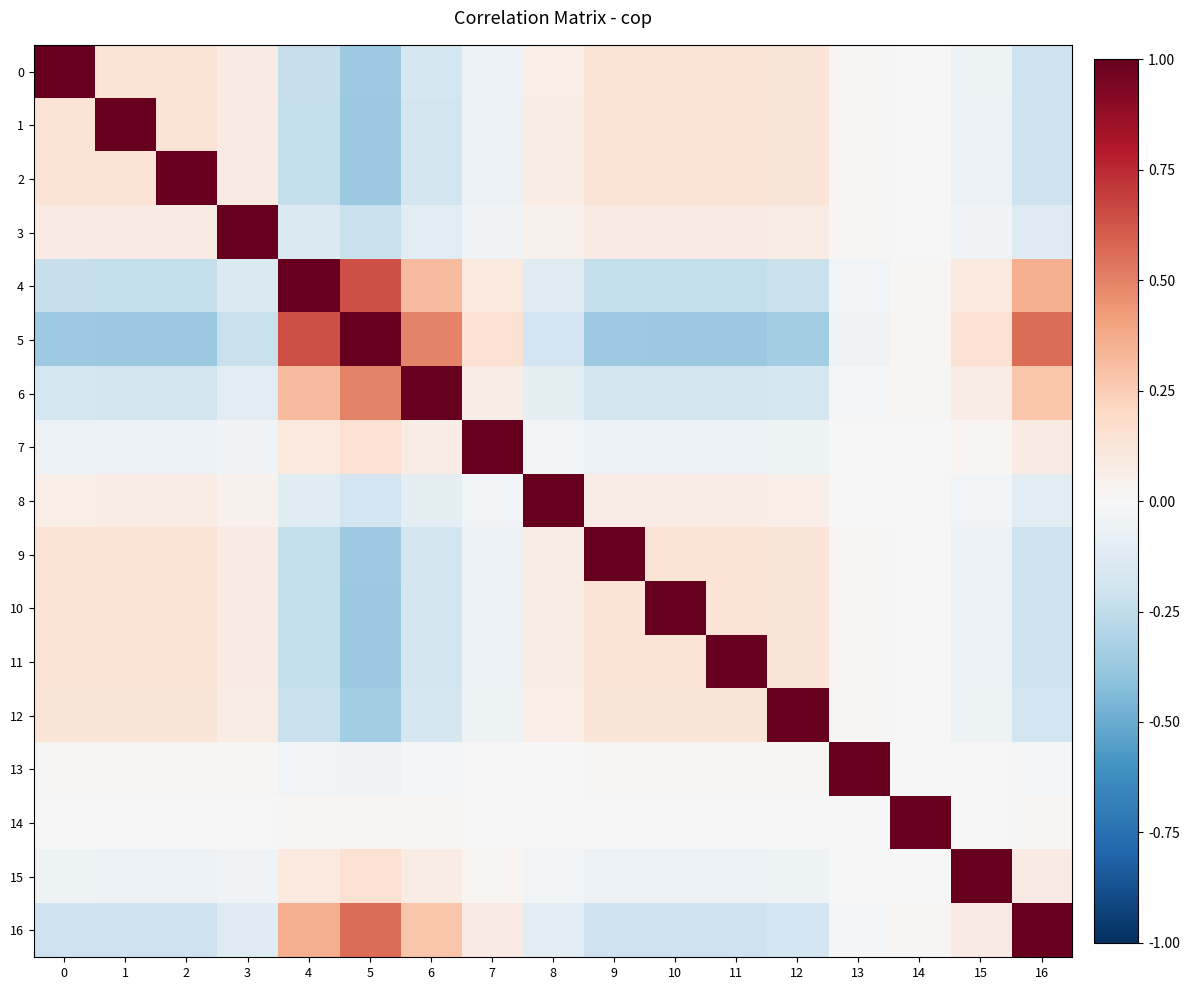

Reading right to left, extract all data points from this chart.

0: 16=-0.2	15=-0.1	14=-0.0	13=0.0	12=0.1	11=0.1	10=0.1	9=0.1	8=0.1	7=-0.1	6=-0.2	5=-0.4	4=-0.2	3=0.1	2=0.1	1=0.1	0=1.0
1: 16=-0.2	15=-0.1	14=-0.0	13=0.0	12=0.1	11=0.1	10=0.1	9=0.1	8=0.1	7=-0.1	6=-0.2	5=-0.4	4=-0.2	3=0.1	2=0.1	1=1.0	0=0.1
2: 16=-0.2	15=-0.1	14=-0.0	13=0.0	12=0.1	11=0.1	10=0.1	9=0.1	8=0.1	7=-0.1	6=-0.2	5=-0.4	4=-0.2	3=0.1	2=1.0	1=0.1	0=0.1
3: 16=-0.1	15=-0.0	14=-0.0	13=0.0	12=0.1	11=0.1	10=0.1	9=0.1	8=0.0	7=-0.0	6=-0.1	5=-0.2	4=-0.1	3=1.0	2=0.1	1=0.1	0=0.1
4: 16=0.4	15=0.1	14=0.0	13=-0.0	12=-0.2	11=-0.2	10=-0.2	9=-0.2	8=-0.1	7=0.1	6=0.3	5=0.6	4=1.0	3=-0.1	2=-0.2	1=-0.2	0=-0.2
5: 16=0.6	15=0.1	14=0.0	13=-0.0	12=-0.3	11=-0.4	10=-0.4	9=-0.4	8=-0.2	7=0.2	6=0.5	5=1.0	4=0.6	3=-0.2	2=-0.4	1=-0.4	0=-0.4
6: 16=0.3	15=0.1	14=0.0	13=-0.0	12=-0.2	11=-0.2	10=-0.2	9=-0.2	8=-0.1	7=0.1	6=1.0	5=0.5	4=0.3	3=-0.1	2=-0.2	1=-0.2	0=-0.2
7: 16=0.1	15=0.0	14=0.0	13=-0.0	12=-0.1	11=-0.1	10=-0.1	9=-0.1	8=-0.0	7=1.0	6=0.1	5=0.2	4=0.1	3=-0.0	2=-0.1	1=-0.1	0=-0.1
8: 16=-0.1	15=-0.0	14=-0.0	13=0.0	12=0.1	11=0.1	10=0.1	9=0.1	8=1.0	7=-0.0	6=-0.1	5=-0.2	4=-0.1	3=0.0	2=0.1	1=0.1	0=0.1
9: 16=-0.2	15=-0.1	14=-0.0	13=0.0	12=0.1	11=0.1	10=0.1	9=1.0	8=0.1	7=-0.1	6=-0.2	5=-0.4	4=-0.2	3=0.1	2=0.1	1=0.1	0=0.1
10: 16=-0.2	15=-0.1	14=-0.0	13=0.0	12=0.1	11=0.1	10=1.0	9=0.1	8=0.1	7=-0.1	6=-0.2	5=-0.4	4=-0.2	3=0.1	2=0.1	1=0.1	0=0.1
11: 16=-0.2	15=-0.1	14=-0.0	13=0.0	12=0.1	11=1.0	10=0.1	9=0.1	8=0.1	7=-0.1	6=-0.2	5=-0.4	4=-0.2	3=0.1	2=0.1	1=0.1	0=0.1
12: 16=-0.2	15=-0.1	14=-0.0	13=0.0	12=1.0	11=0.1	10=0.1	9=0.1	8=0.1	7=-0.1	6=-0.2	5=-0.3	4=-0.2	3=0.1	2=0.1	1=0.1	0=0.1
13: 16=-0.0	15=-0.0	14=-0.0	13=1.0	12=0.0	11=0.0	10=0.0	9=0.0	8=0.0	7=-0.0	6=-0.0	5=-0.0	4=-0.0	3=0.0	2=0.0	1=0.0	0=0.0
14: 16=0.0	15=0.0	14=1.0	13=-0.0	12=-0.0	11=-0.0	10=-0.0	9=-0.0	8=-0.0	7=0.0	6=0.0	5=0.0	4=0.0	3=-0.0	2=-0.0	1=-0.0	0=-0.0
15: 16=0.1	15=1.0	14=0.0	13=-0.0	12=-0.1	11=-0.1	10=-0.1	9=-0.1	8=-0.0	7=0.0	6=0.1	5=0.1	4=0.1	3=-0.0	2=-0.1	1=-0.1	0=-0.1
16: 16=1.0	15=0.1	14=0.0	13=-0.0	12=-0.2	11=-0.2	10=-0.2	9=-0.2	8=-0.1	7=0.1	6=0.3	5=0.6	4=0.4	3=-0.1	2=-0.2	1=-0.2	0=-0.2